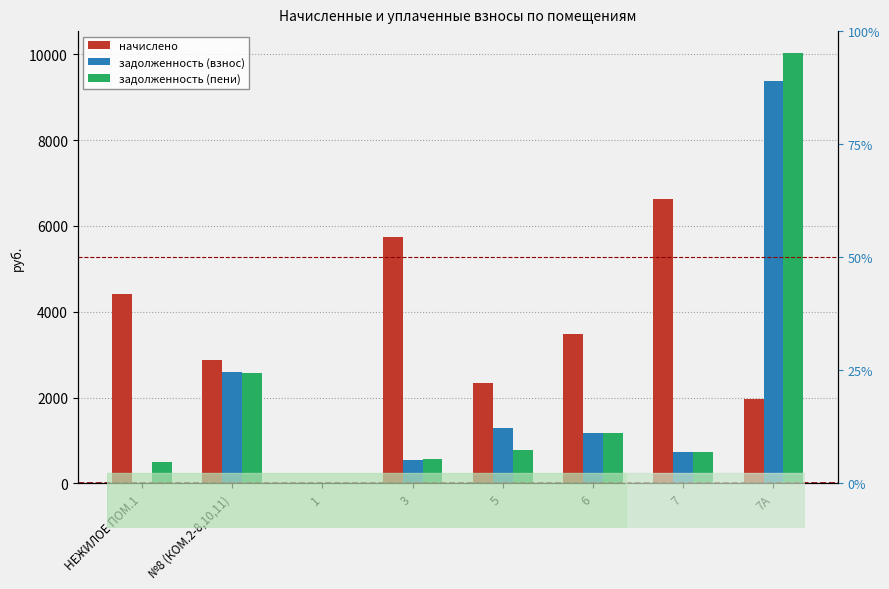

What is the label of the 7th bar from the right?

№8 (КОМ.2-8,10,11)